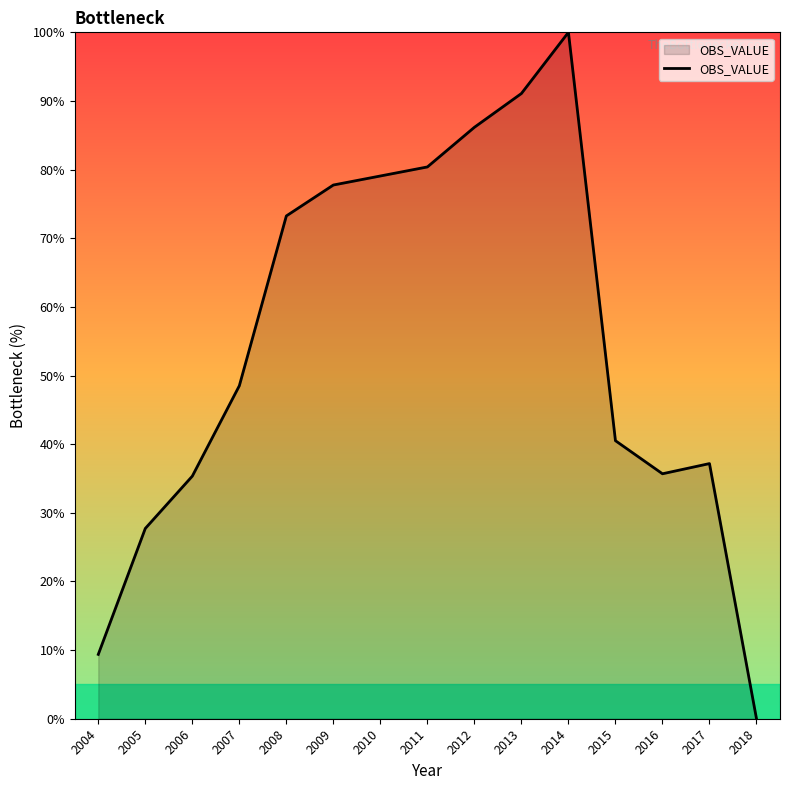

Is it true that the value at 2016 is 46.6?

False